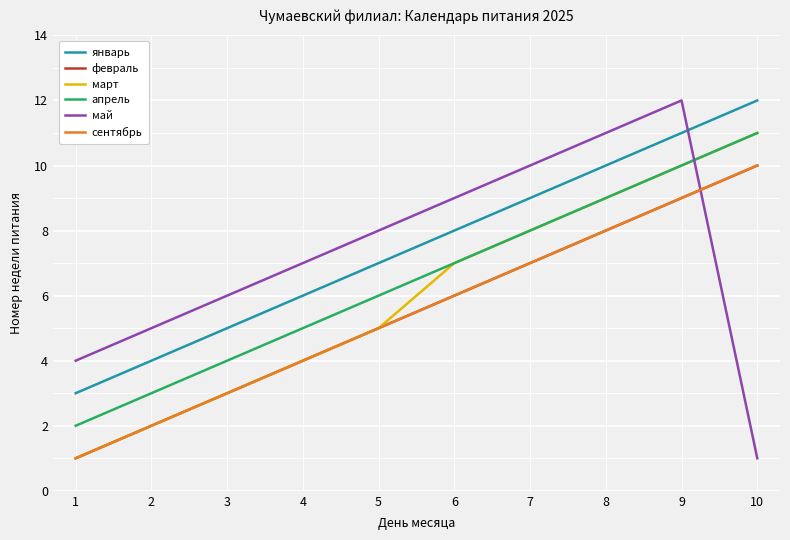

True or false: февраль and январь cross at least once.

False